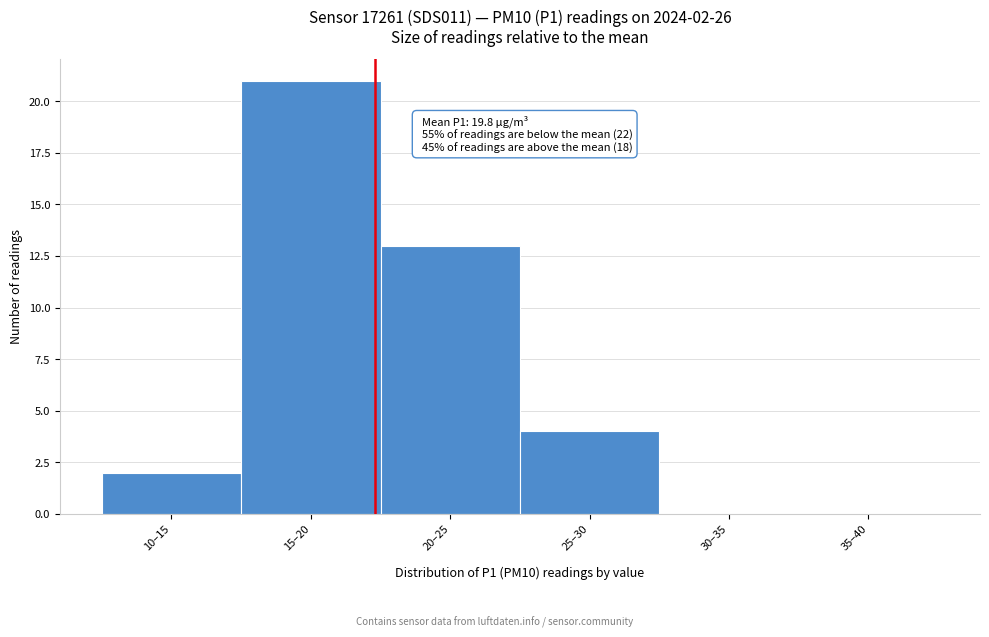

Reading right to left, list all the values displayed in this chart.

35–40=0	30–35=0	25–30=4	20–25=13	15–20=21	10–15=2